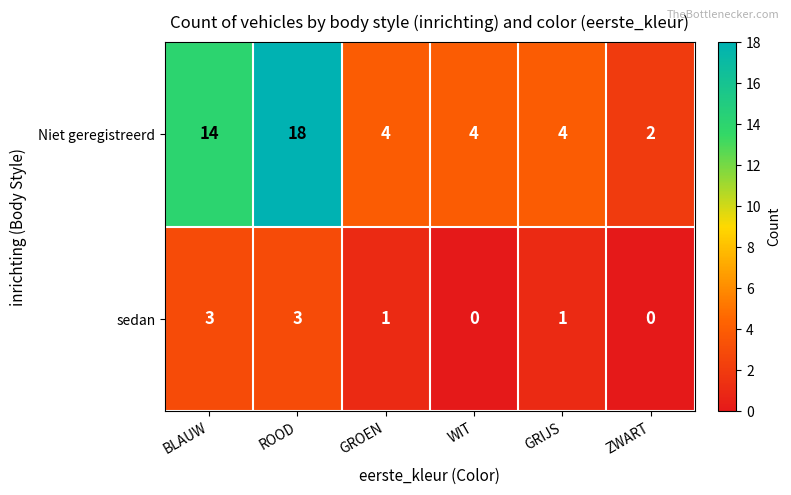

How many data points does each series have?

6